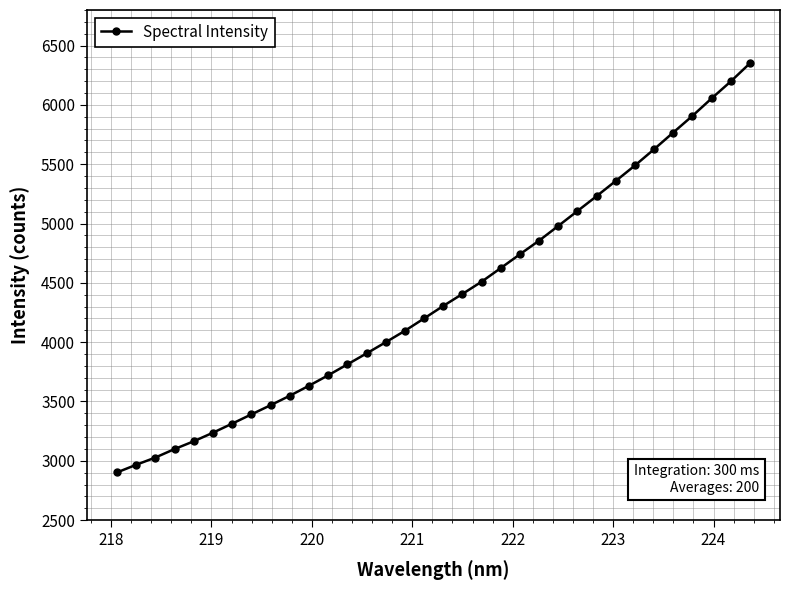

What is the value of the 8th point from the left?

3391.4